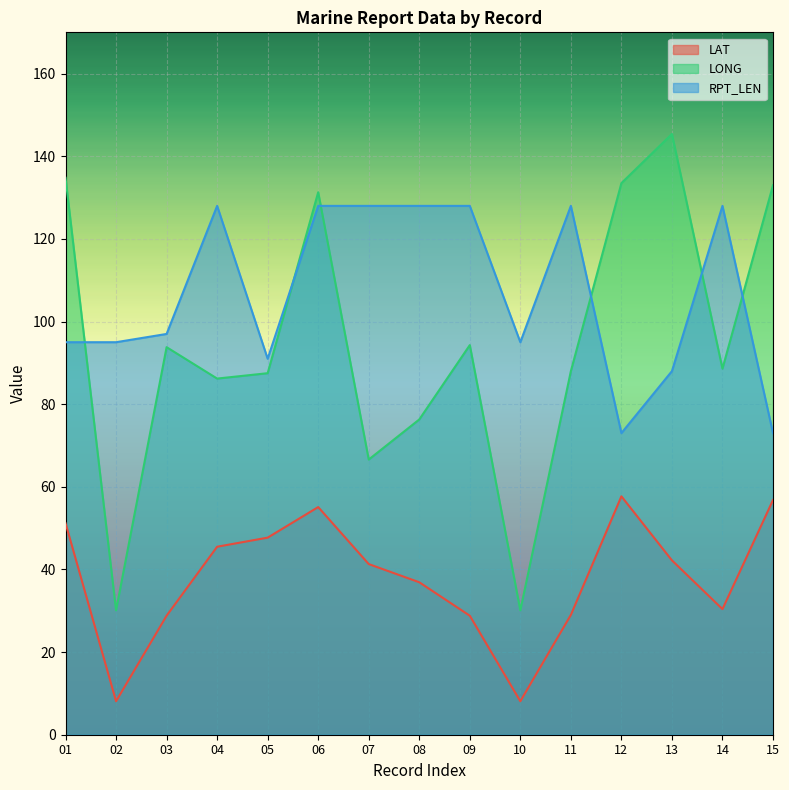

Is the value of LAT at 02 greater than the value of RPT_LEN at 14?

No